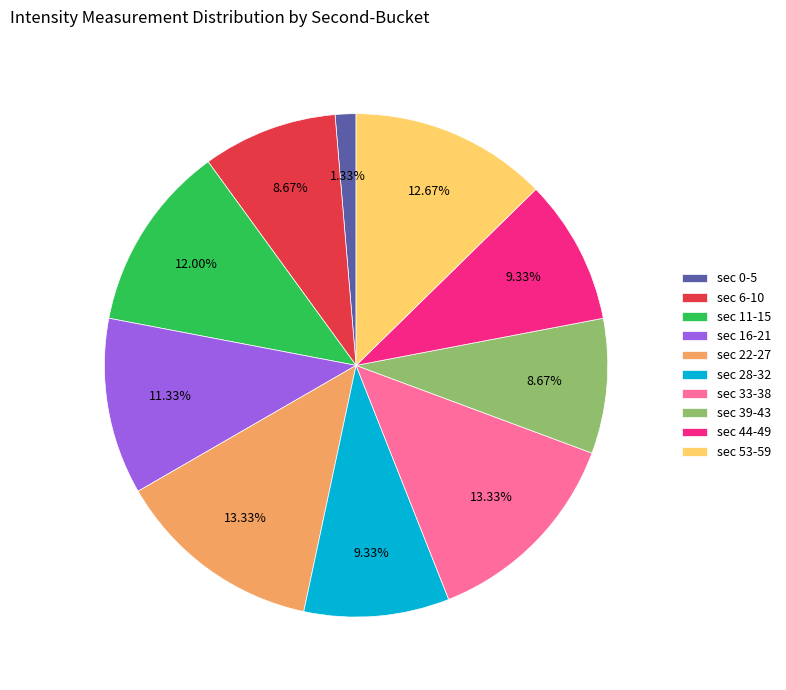

Count the number of slices in the pie.

10